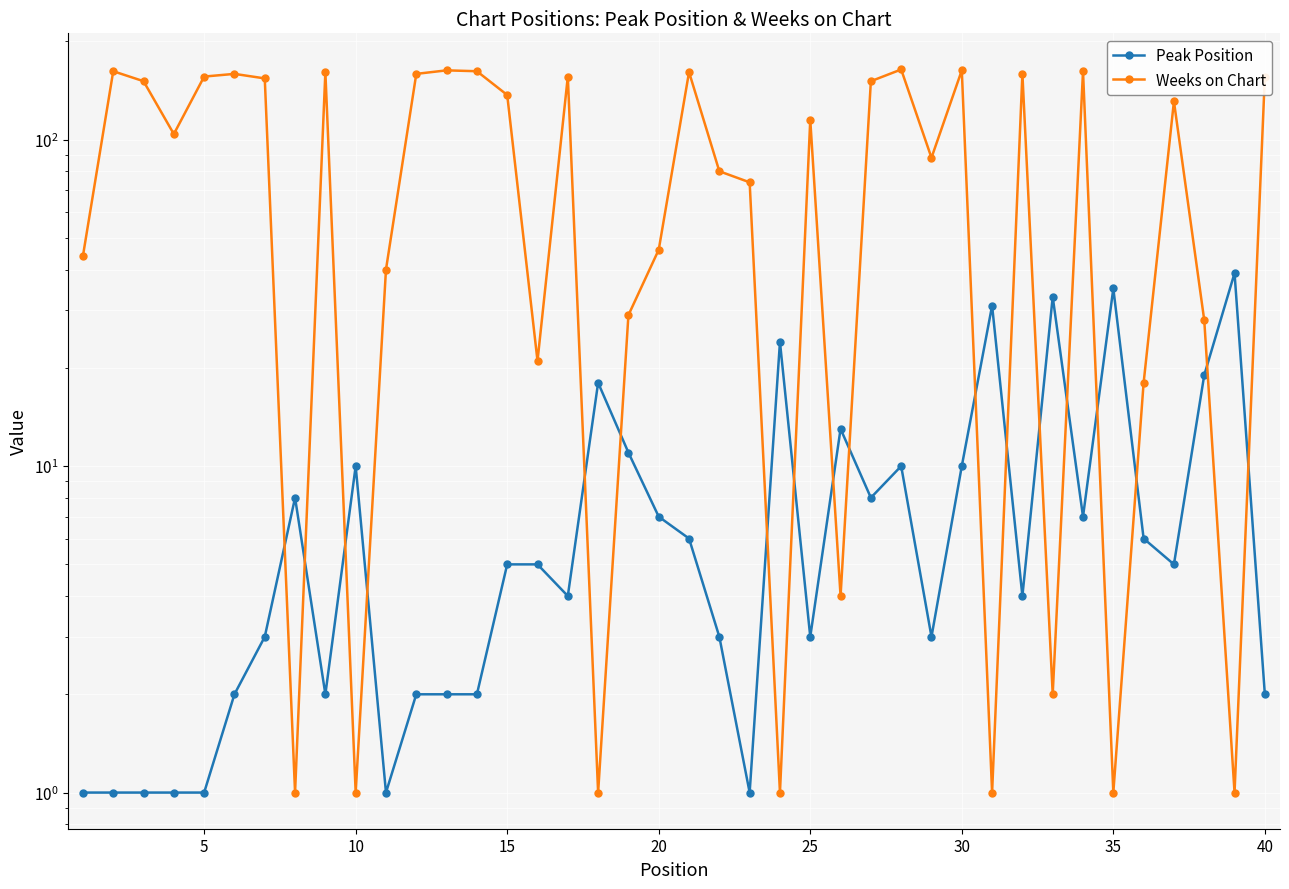

The value of Peak Position at 5 is 1. True or false?

True